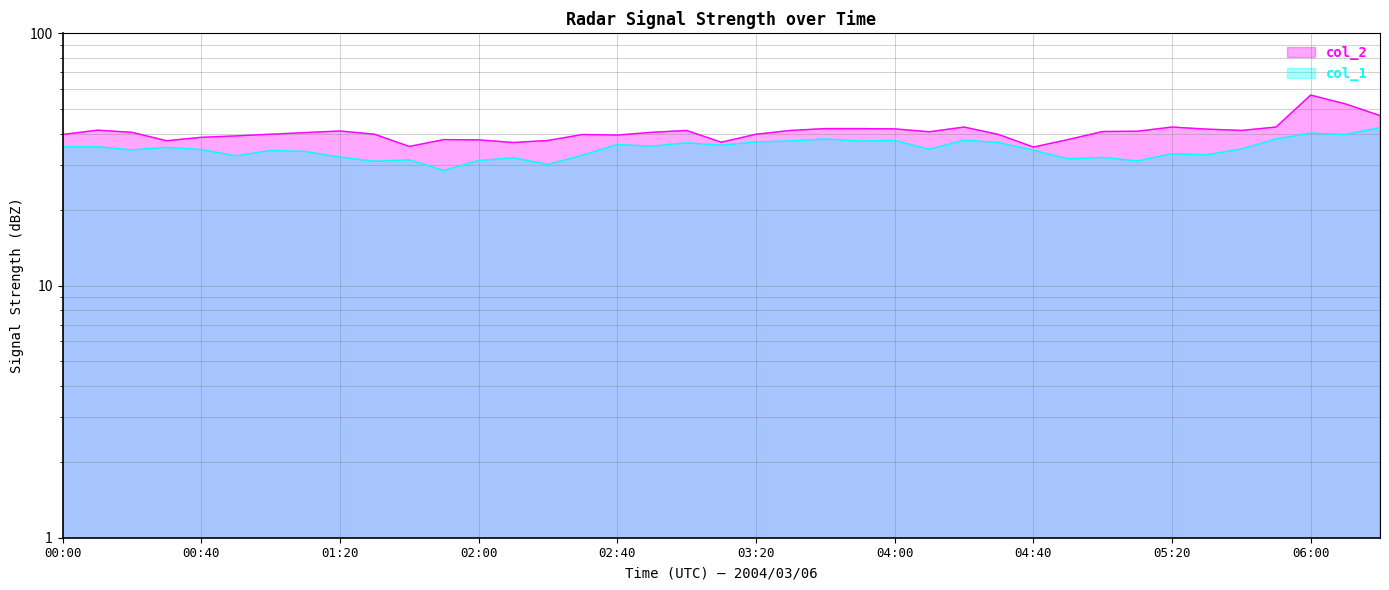

Rank the series by their maximum value, from lowest to highest.

col_1, col_2